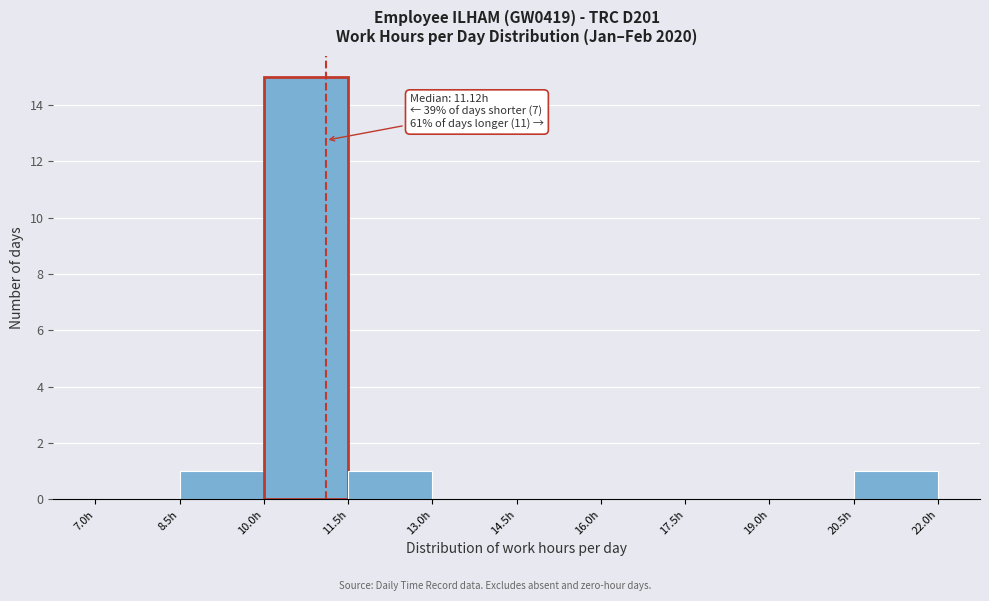

Over which range of the x-axis is the bar tallest?

10.0 to 11.5